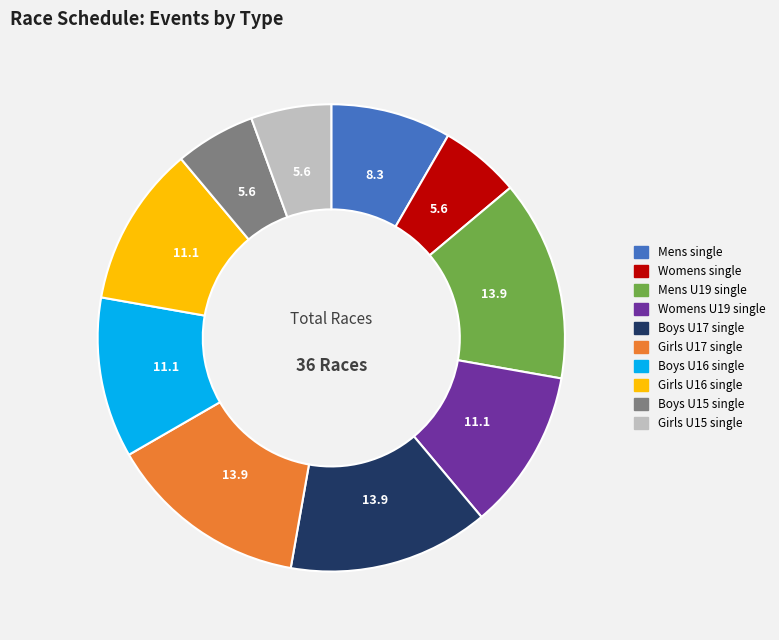

True or false: Girls U17 single accounts for 14% of the total.

True